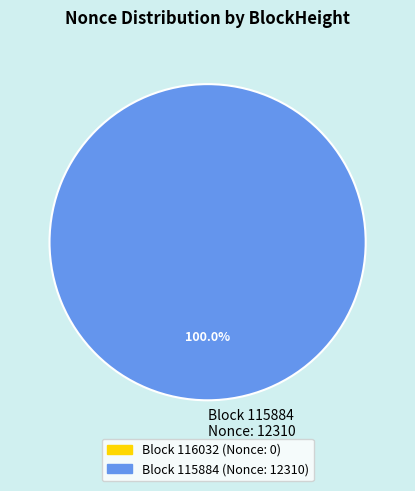

Rank the categories by value from lowest to highest.

Block 115884 Nonce: 12310